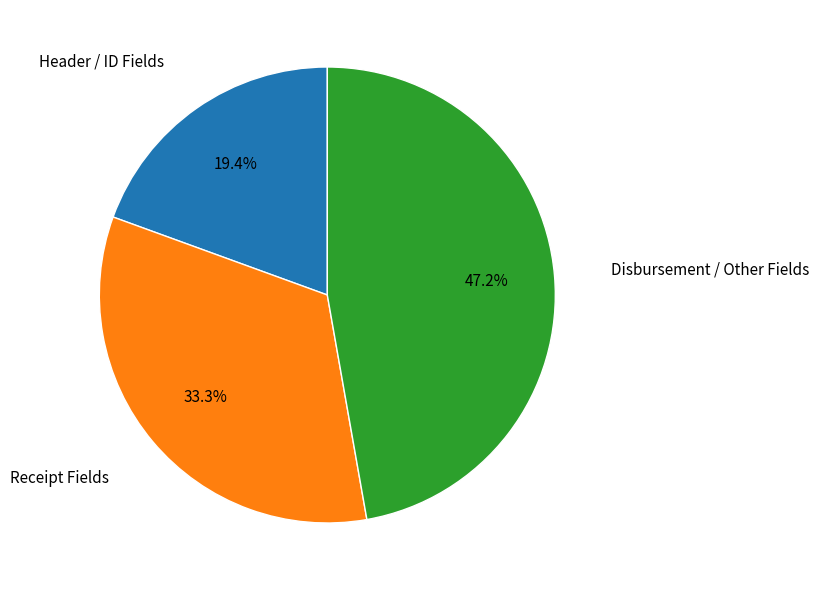

Does any single category account for the majority?

No